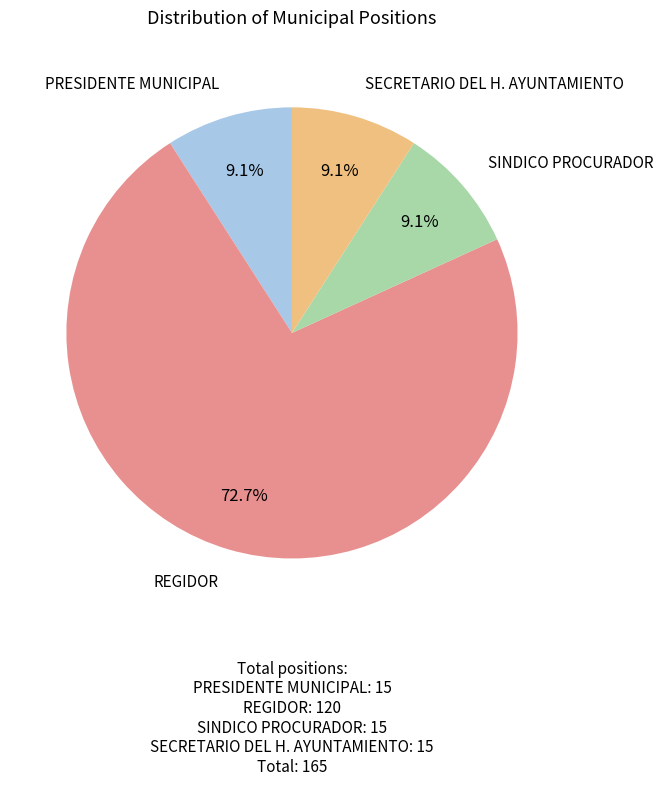

To the nearest percent, what portion does SINDICO PROCURADOR represent?

9%